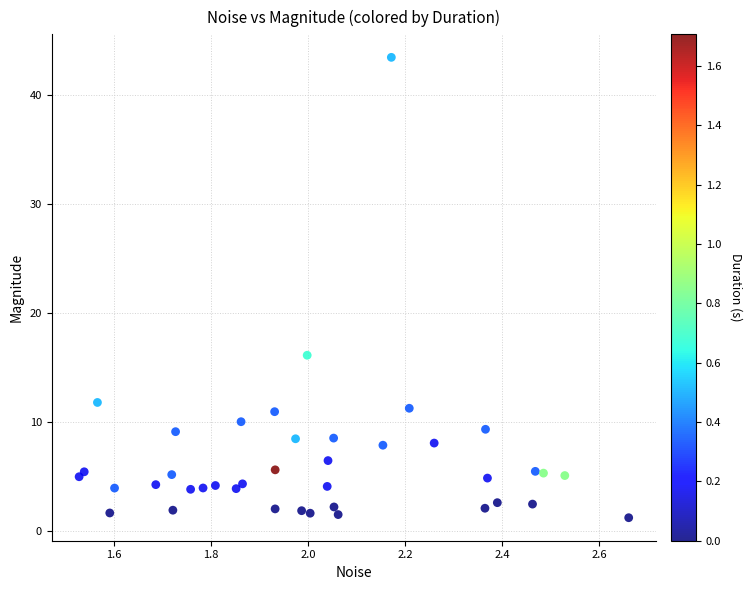

What Y value in the scatter plot is closest to 22?

16.1